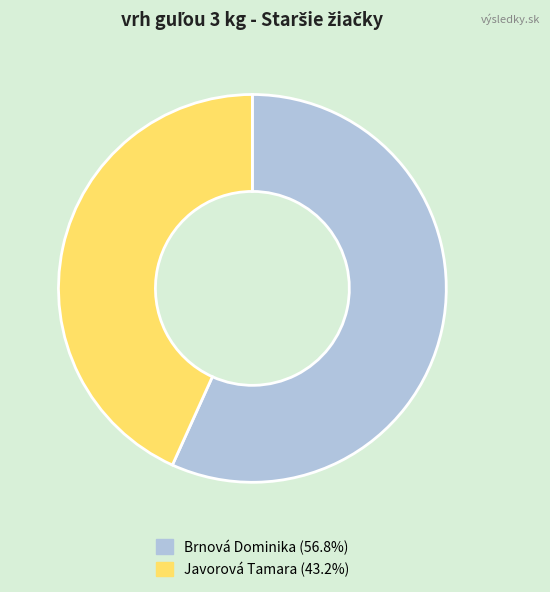

The Javorová Tamara slice represents 43% of the pie. True or false?

True